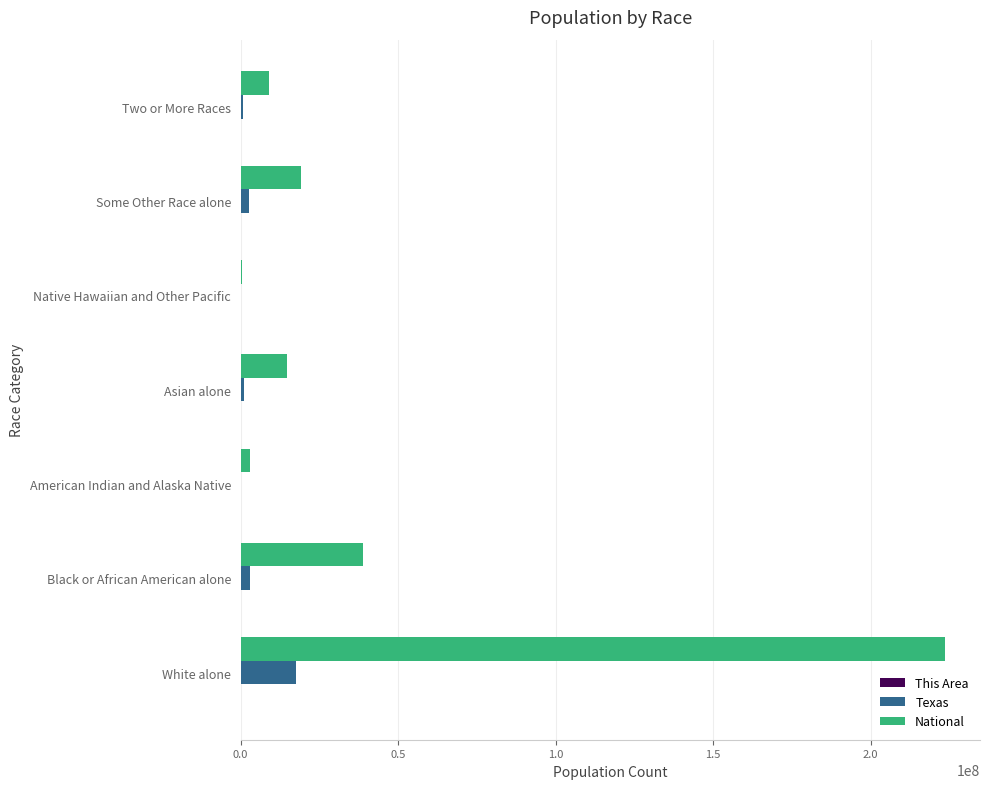

Is the value of National at Black or African American alone greater than the value of Texas at Black or African American alone?

Yes